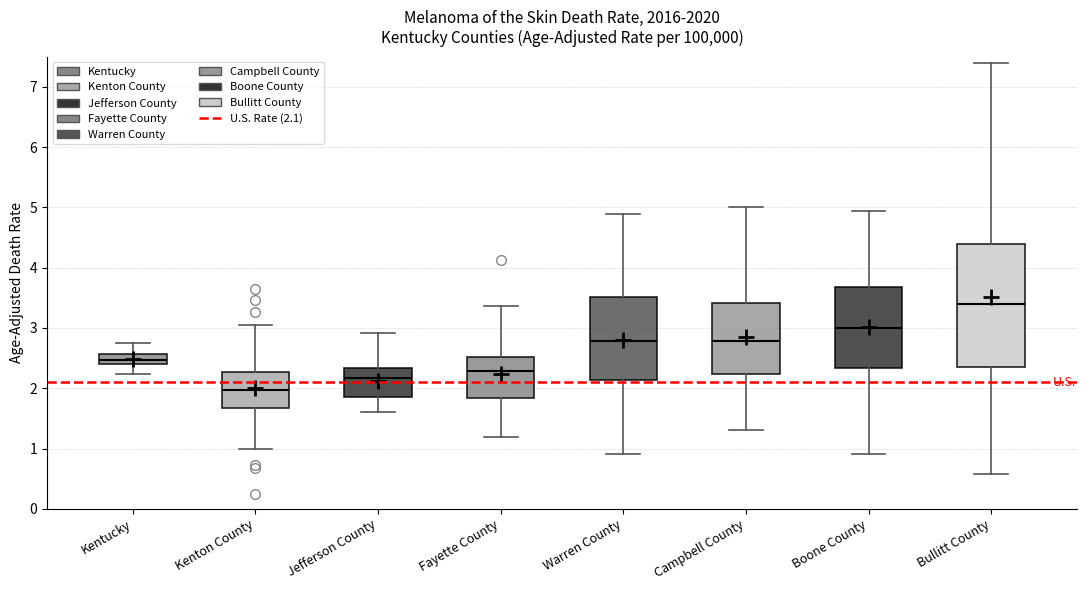

Where does the upper whisker of the box for Kenton County end on the y-axis? The values are not printed on the chart, so give them approximately, as read against the axis.

3.0